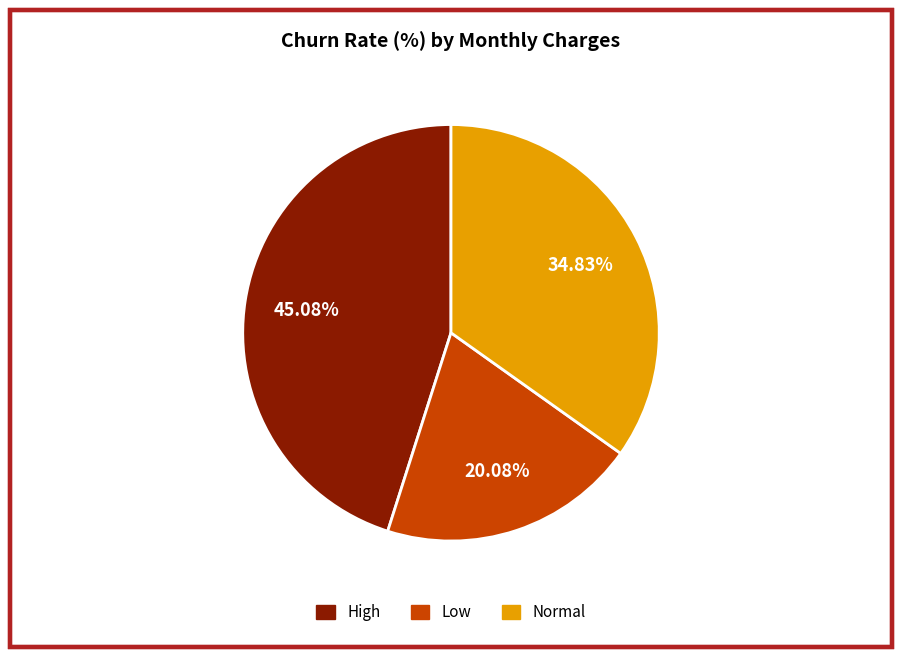

Rank the categories by value from lowest to highest.

Low, Normal, High